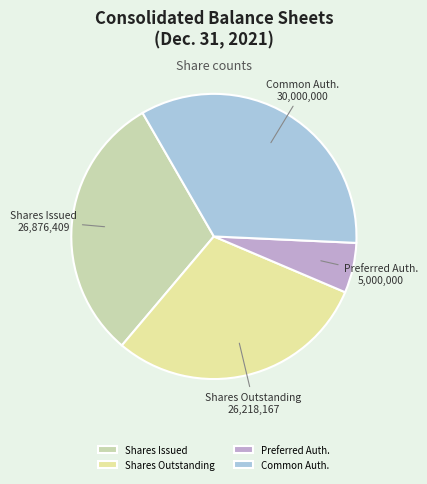

What is the smallest slice in the pie chart?

Preferred Auth.